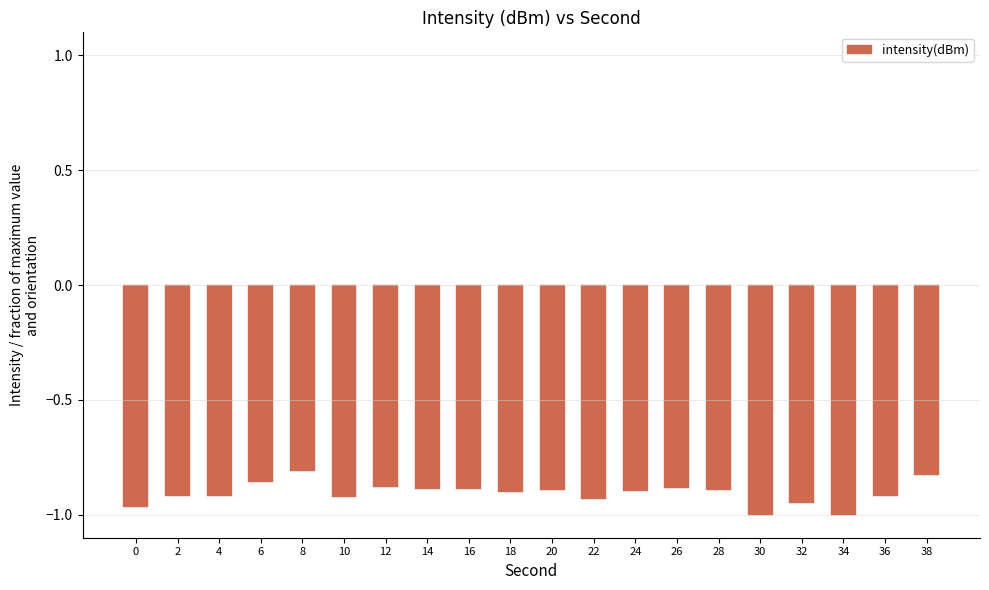

Which has a higher value, 38 or 12?

38